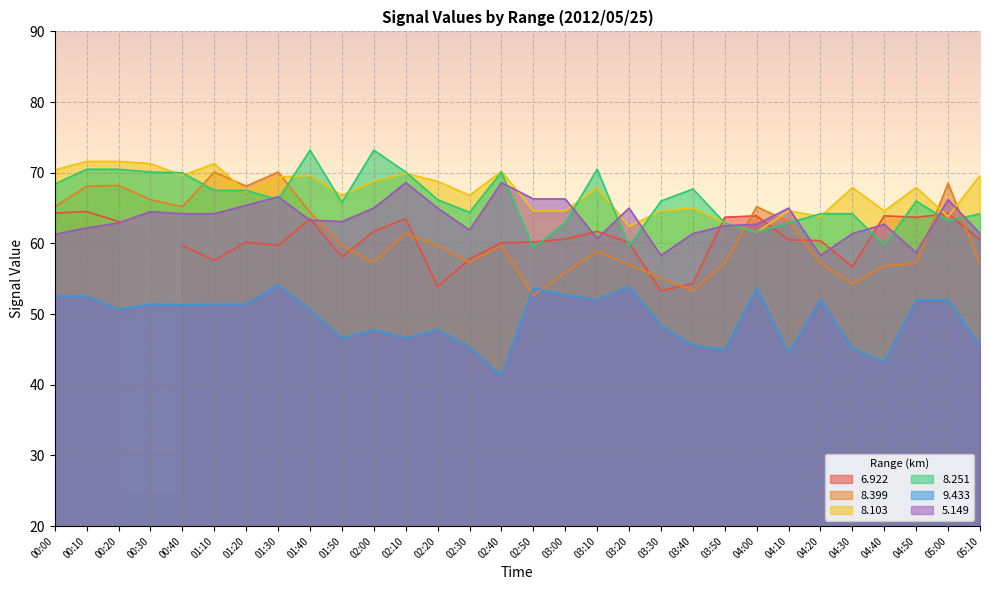

What value does the 5.149 series have at 01:40?

63.3